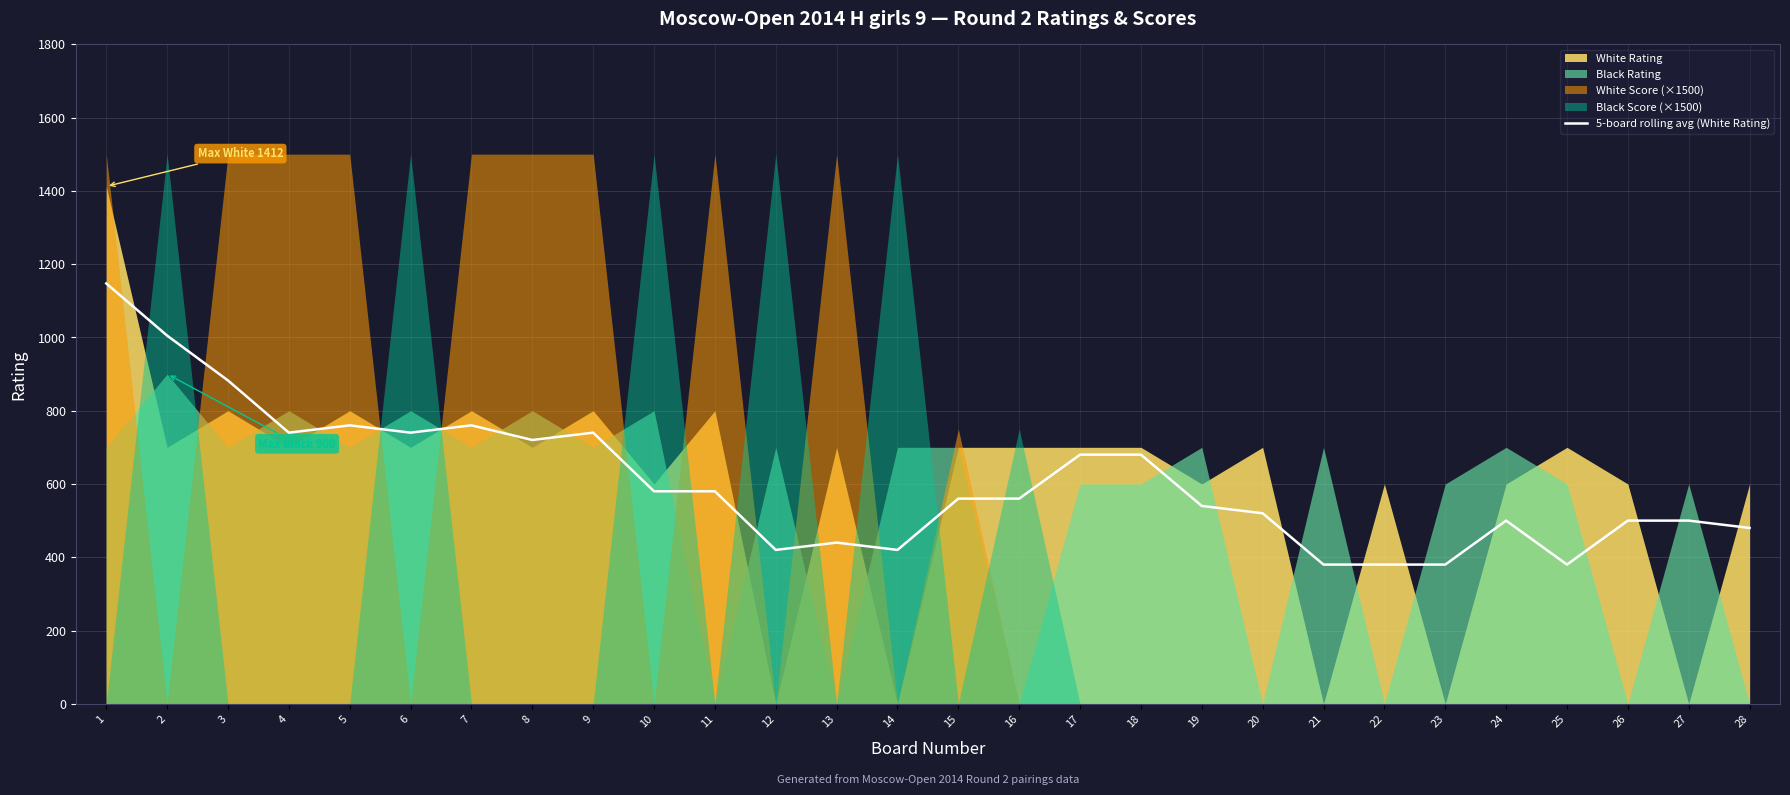

Which category has the highest value across all series?

1